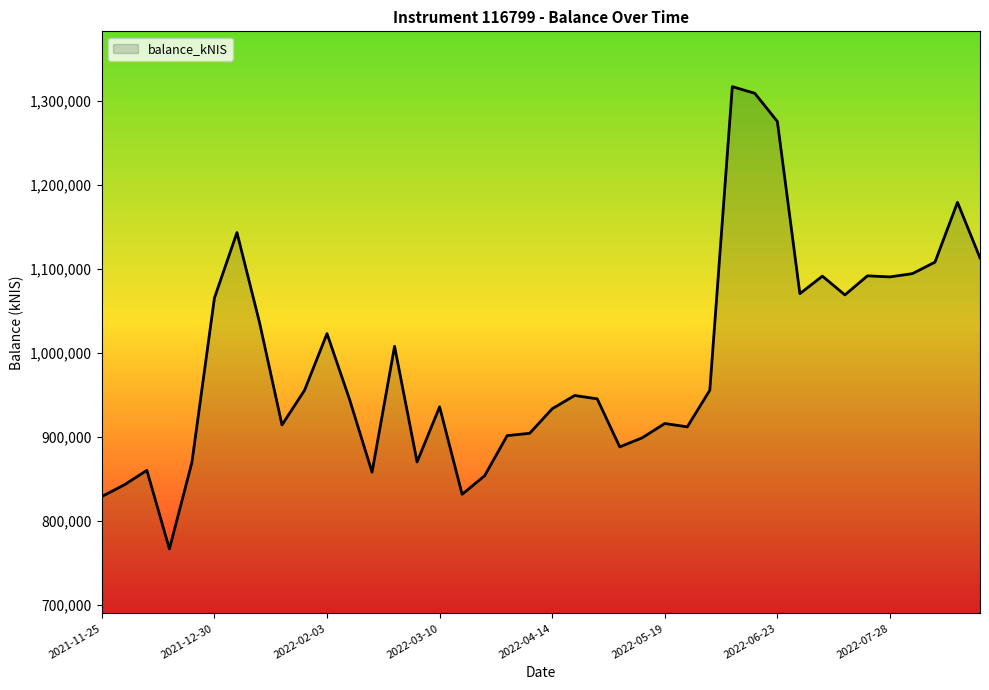

Does the chart display data point markers on the line(s)?

No